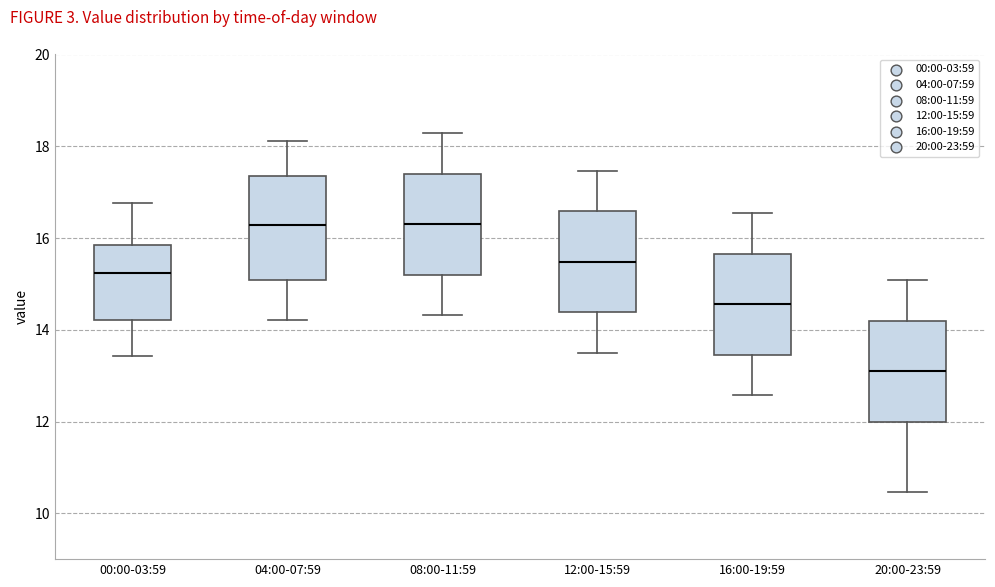

Reading left to right, transcribe this box plot: for each box, give where its median line is, the range the box spans, and where its two whiskers end, as read against the y-axis. The values are not printed on the chart, so give them approximately, as read against the axis.

00:00-03:59: median 15.2, box 14.2 to 15.8, whiskers 13.4 to 16.8
04:00-07:59: median 16.2, box 15.0 to 17.4, whiskers 14.2 to 18.2
08:00-11:59: median 16.4, box 15.2 to 17.4, whiskers 14.4 to 18.2
12:00-15:59: median 15.4, box 14.4 to 16.6, whiskers 13.6 to 17.4
16:00-19:59: median 14.6, box 13.4 to 15.6, whiskers 12.6 to 16.6
20:00-23:59: median 13.2, box 12.0 to 14.2, whiskers 10.4 to 15.0